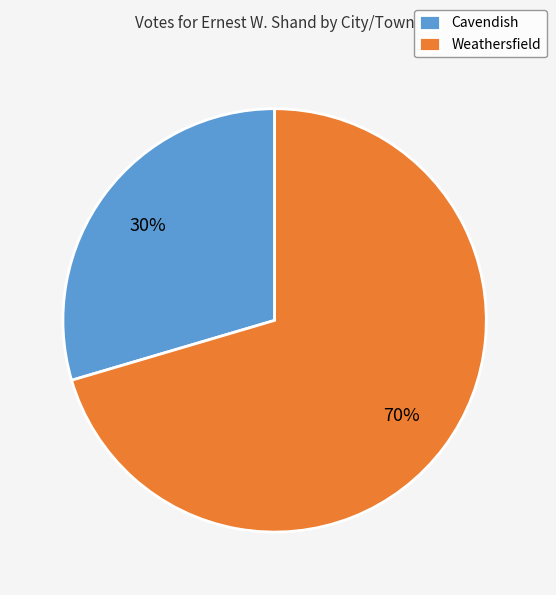

Which category has the biggest portion of the pie?

Weathersfield